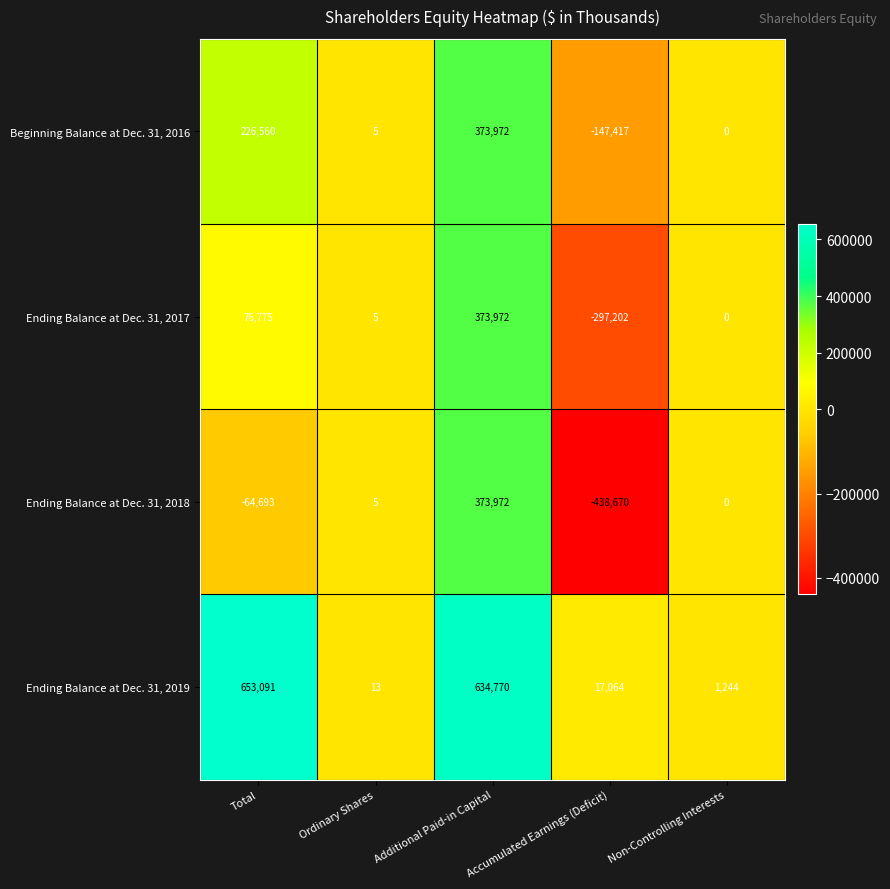

The value of Ending Balance at Dec. 31, 2017 at Total is 125649. True or false?

False